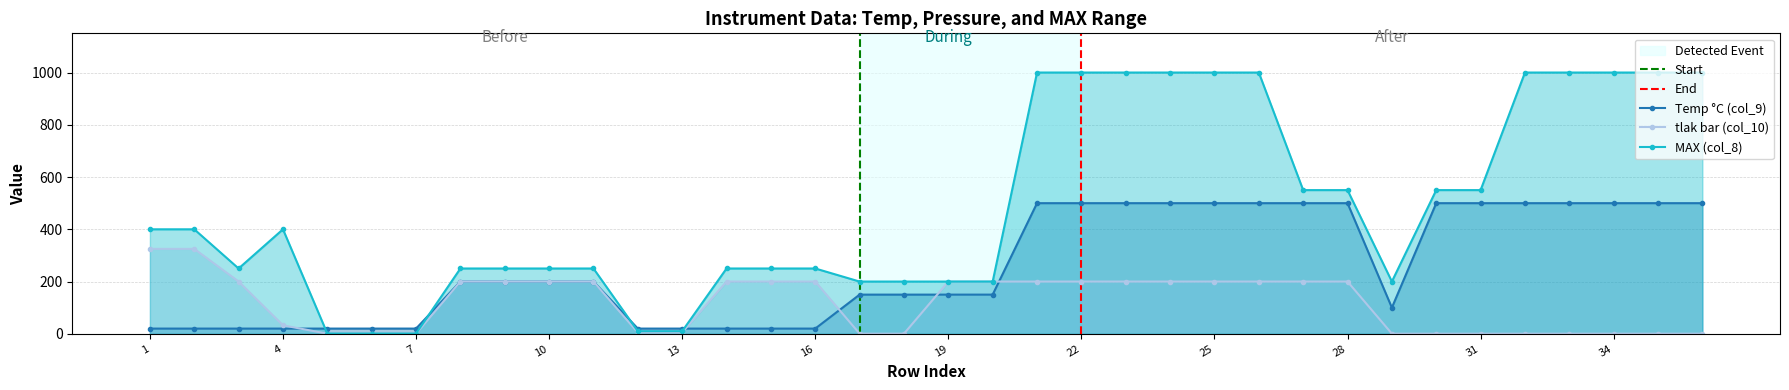

After their last crossing, which series has the higher values: Temp °C (col_9) or MAX (col_8)?

MAX (col_8)